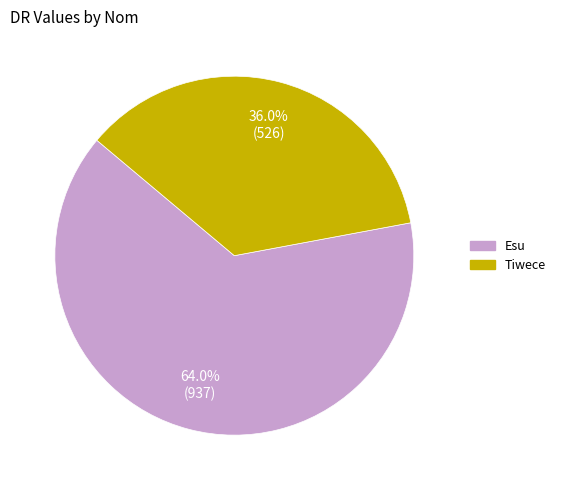

Which slice is the smallest?

Tiwece